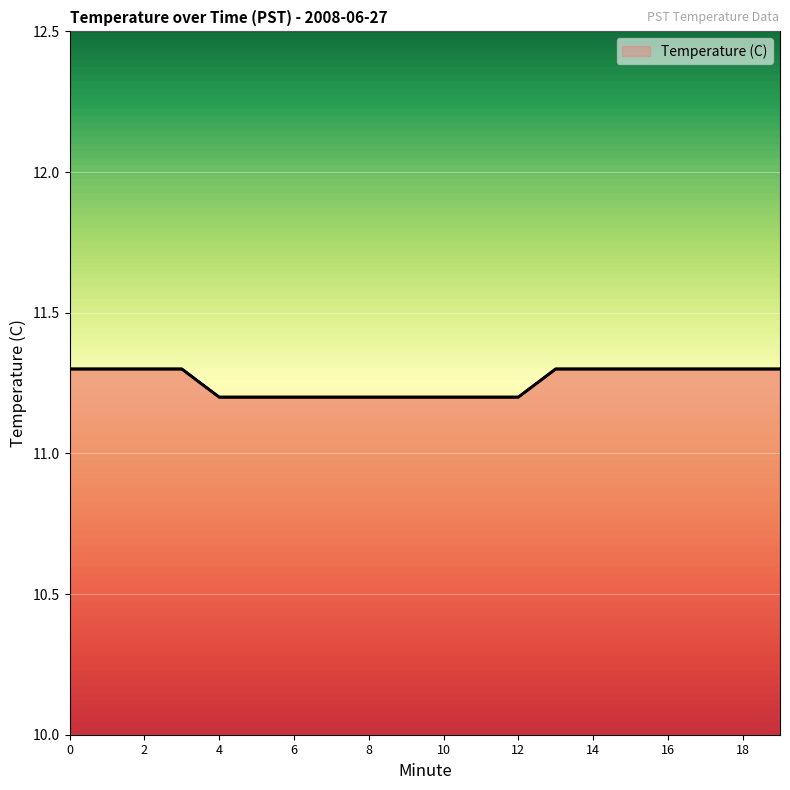

What is the average value?

11.3